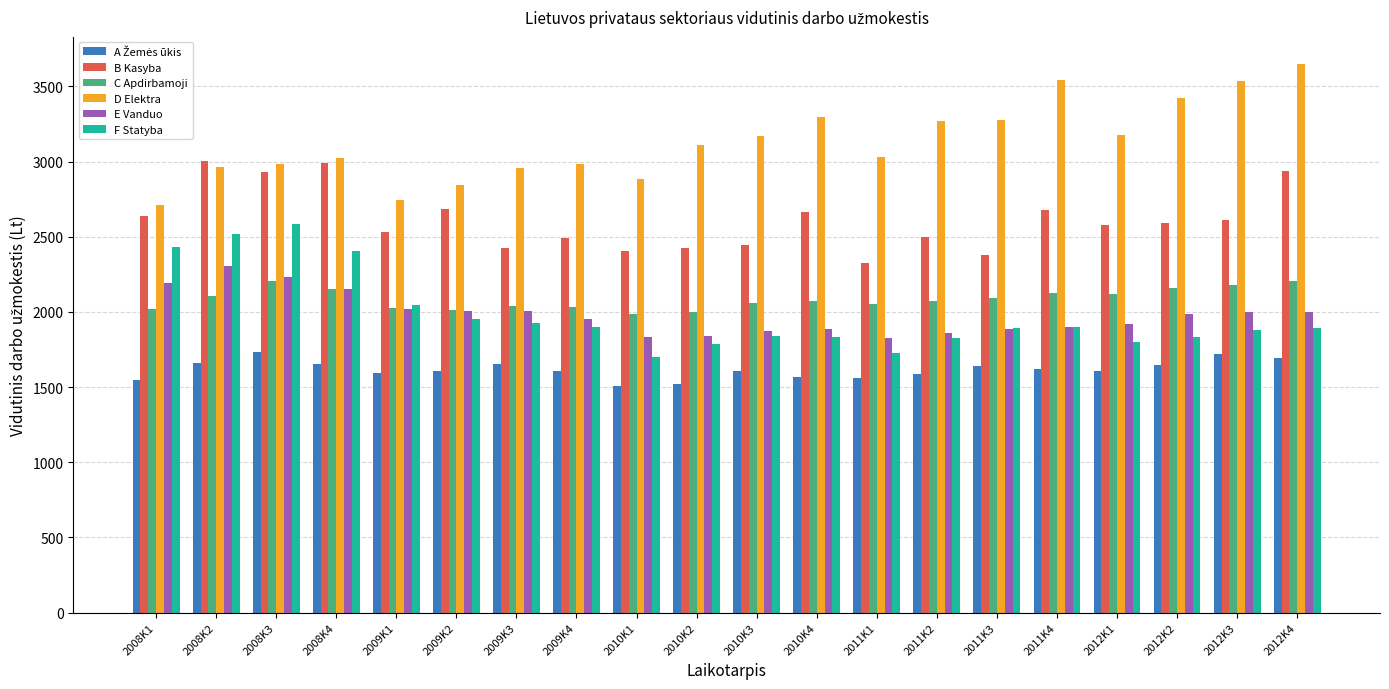

Which series has the largest total across all categories?

D Elektra